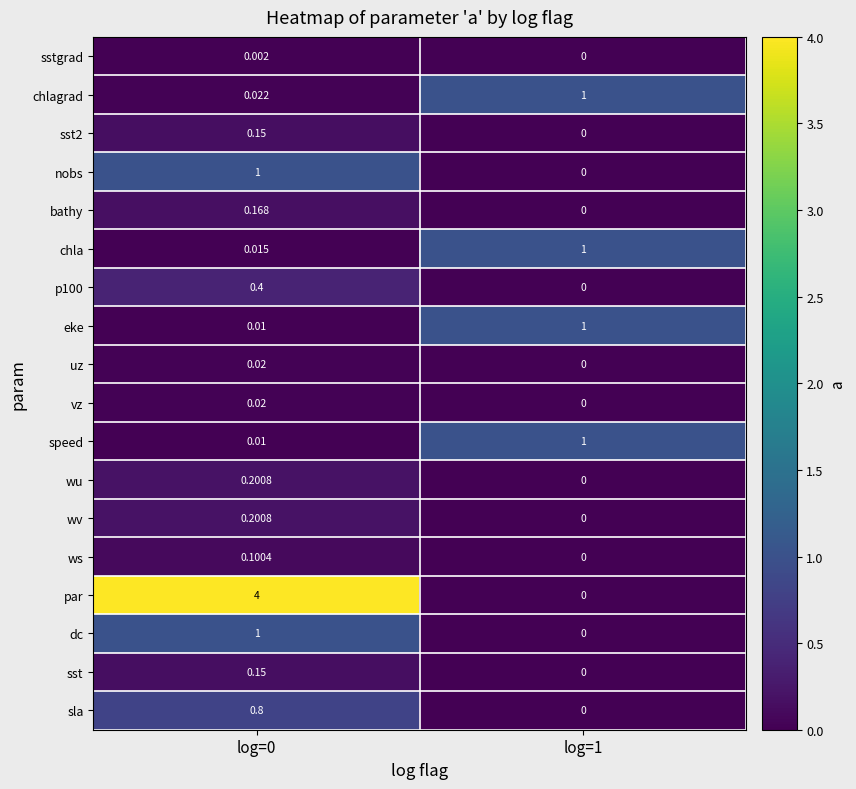

Between log=0 and log=1, which series saw the biggest shift?

par